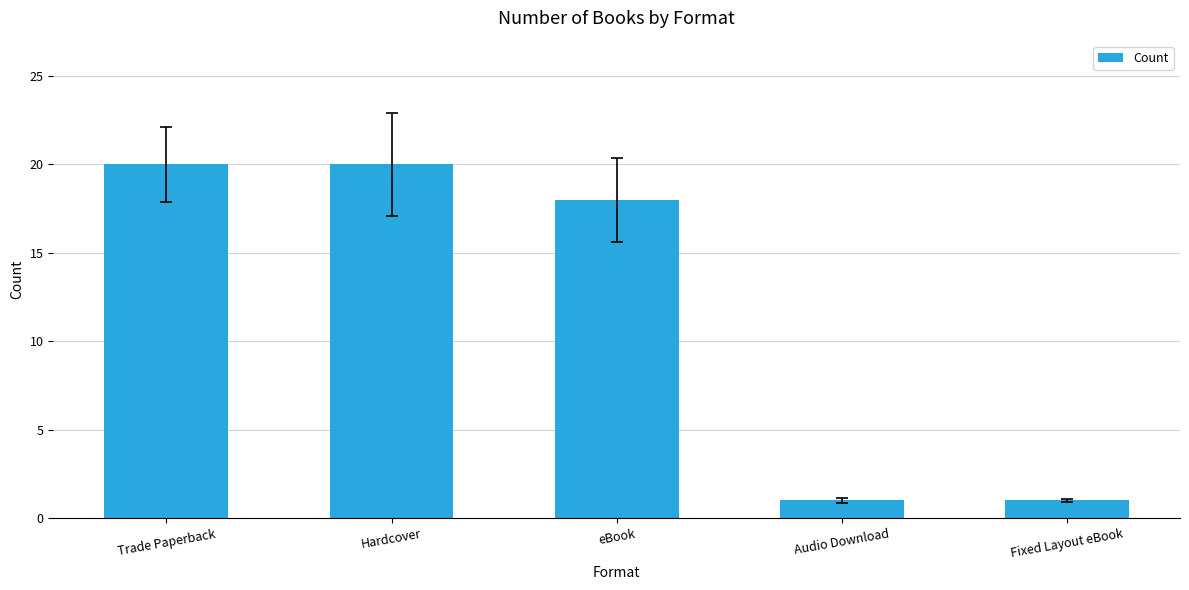

What is the maximum value shown in the chart?

20